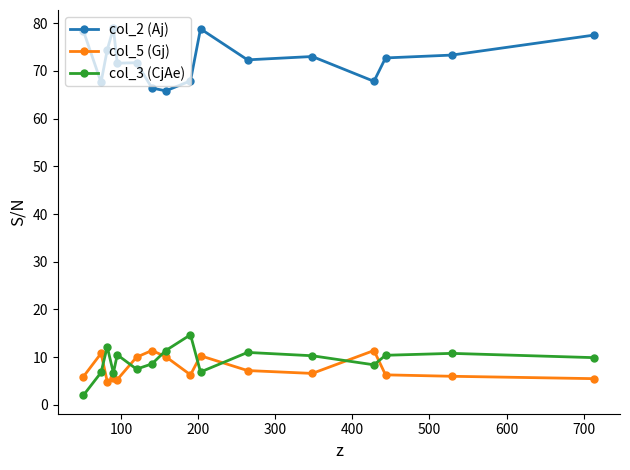

True or false: col_5 (Gj) has more than 1 interior local peaks.

True